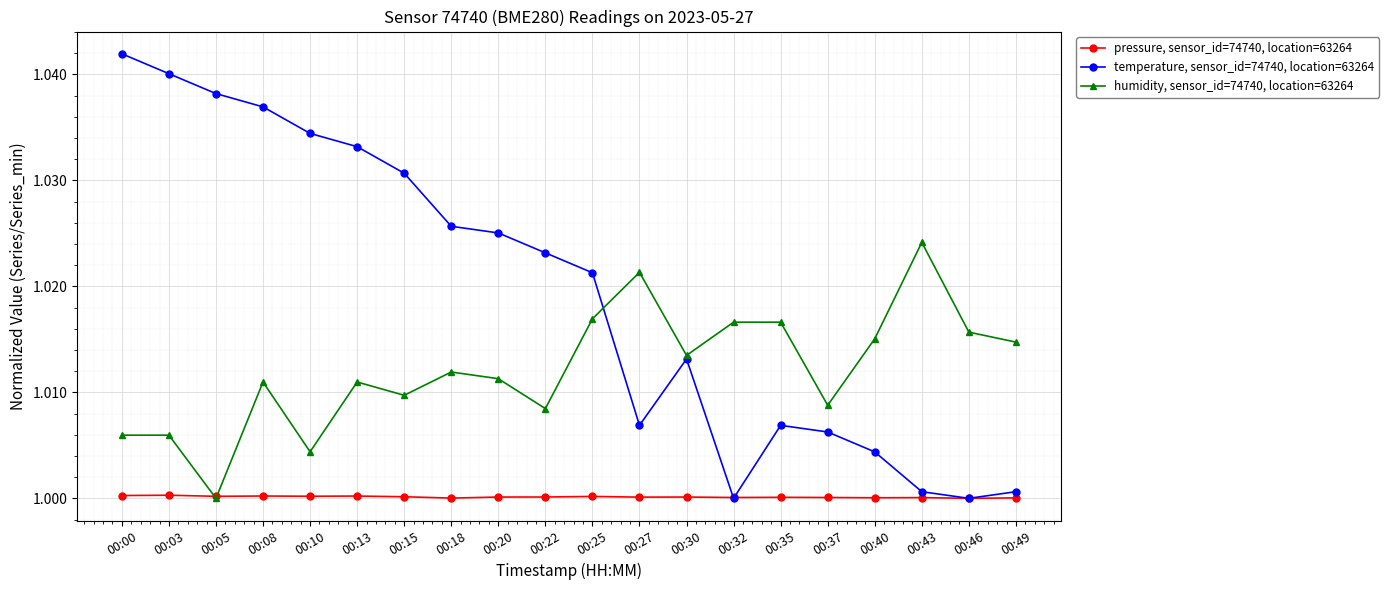

What is the sum of the pressure, sensor_id=74740, location=63264 values at 00:15 and 00:35?

2.0